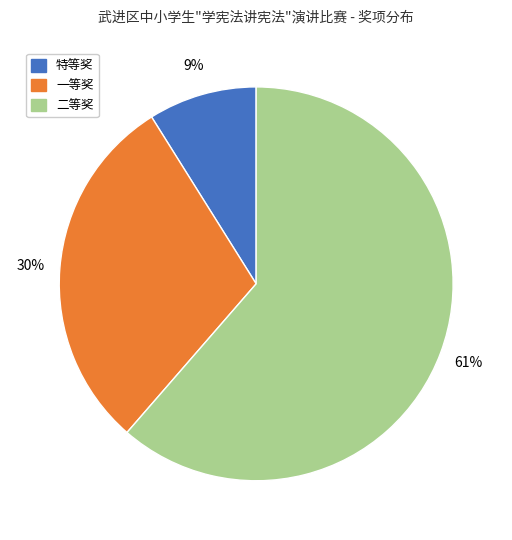

Is it true that 特等奖 is 22% of the pie?

False